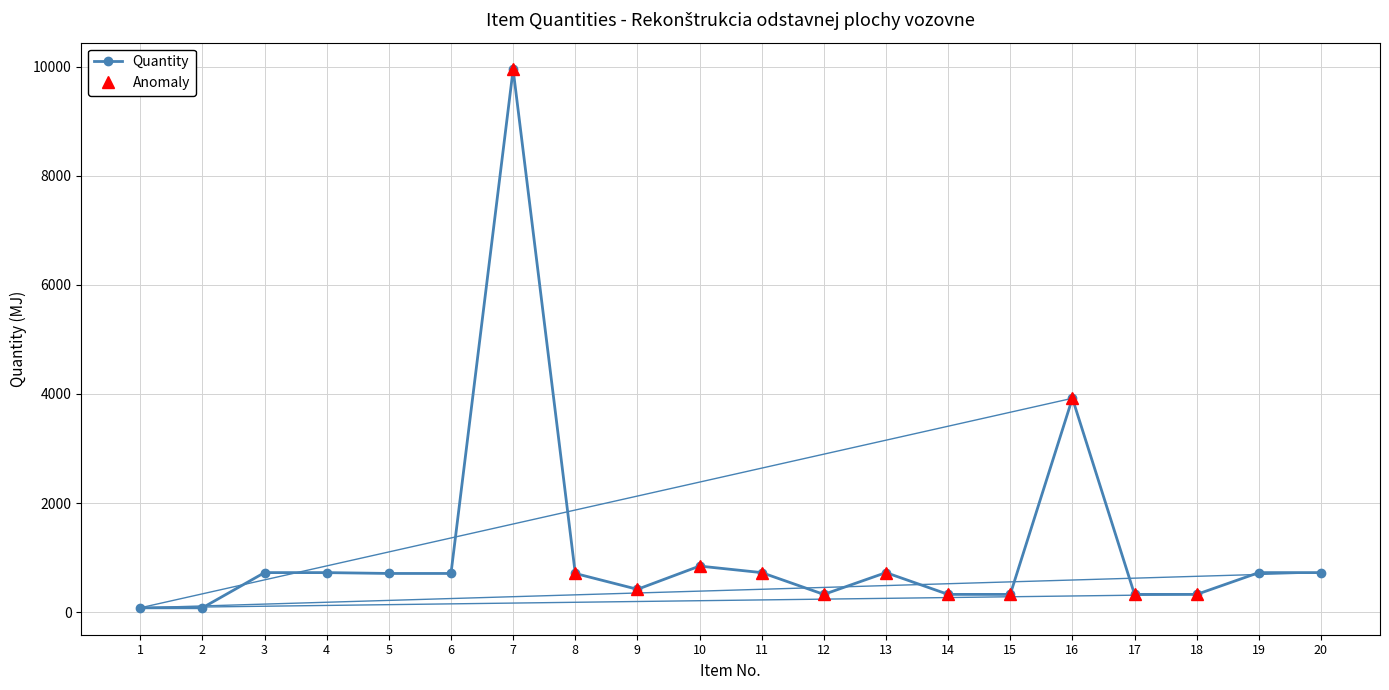

Approximately how many times larger is the value at 13 compared to 18?

2.2